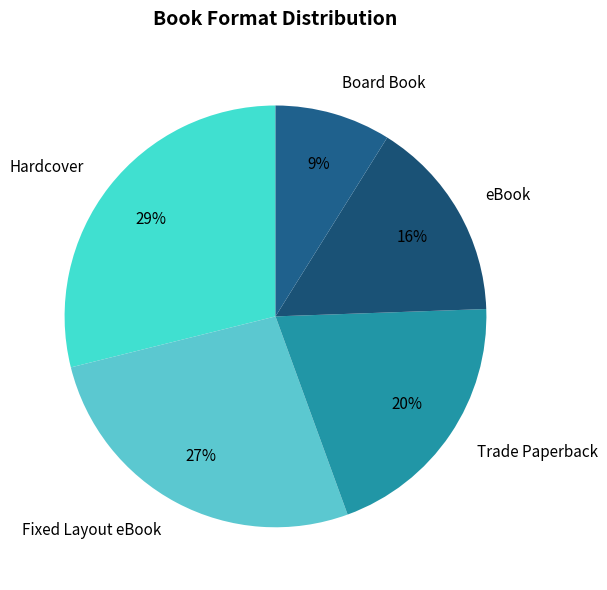

Count the number of slices in the pie.

5